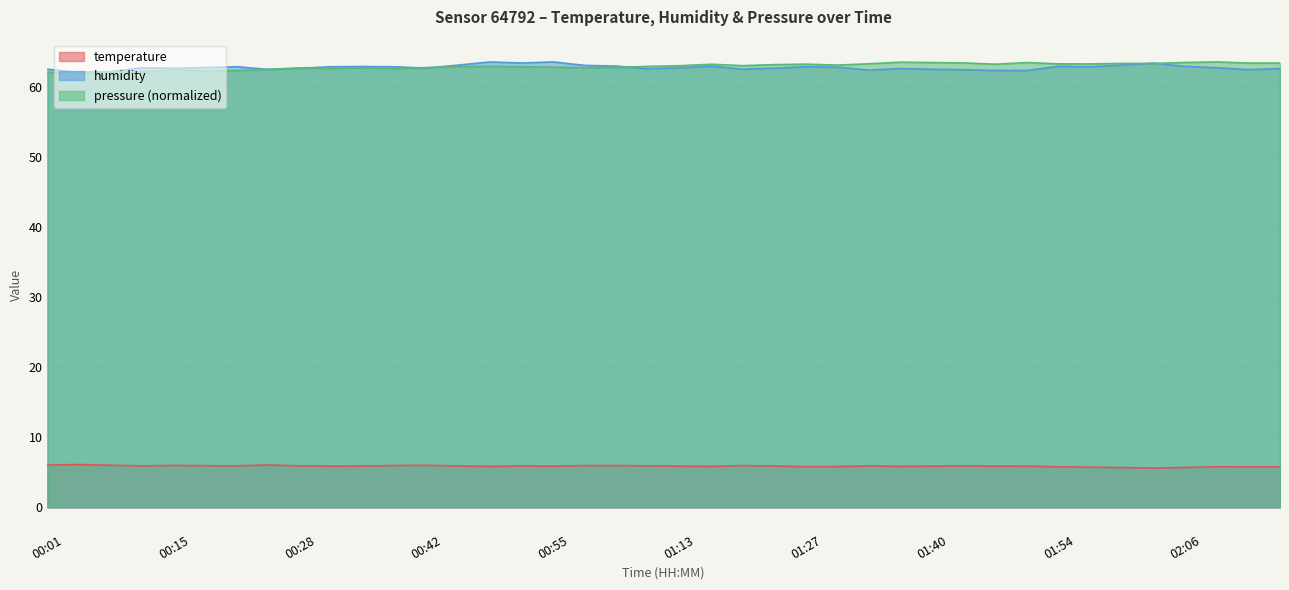

What is the maximum value for pressure (normalized)?

63.5